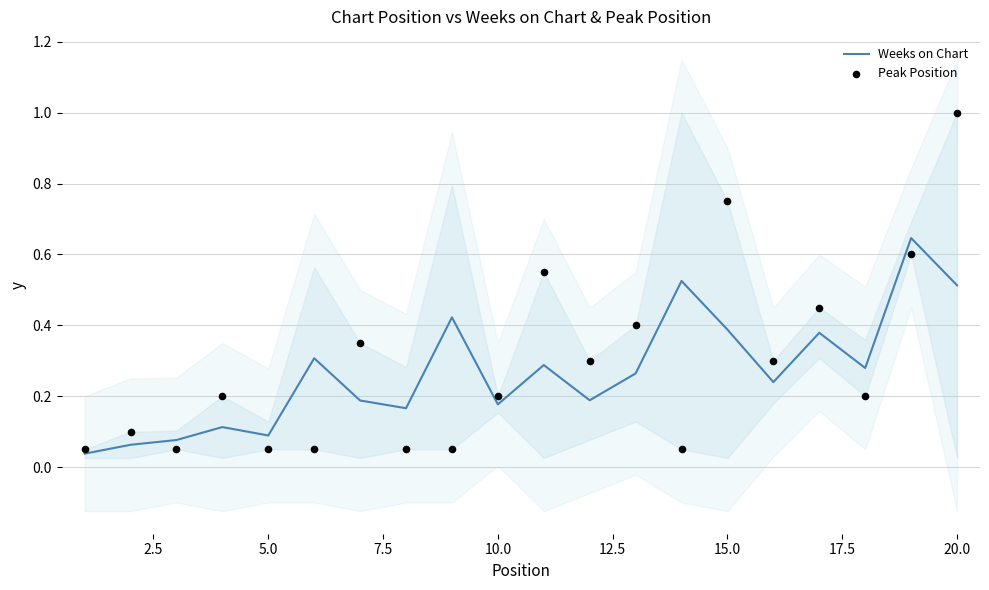

Which series reaches the minimum Y coordinate?

Weeks on Chart